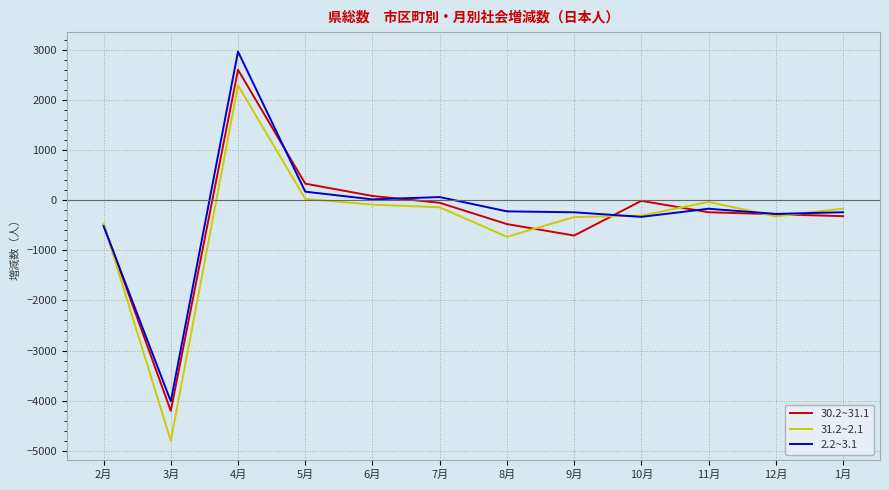

True or false: 2.2~3.1 has a value of -331 at 10月.

True